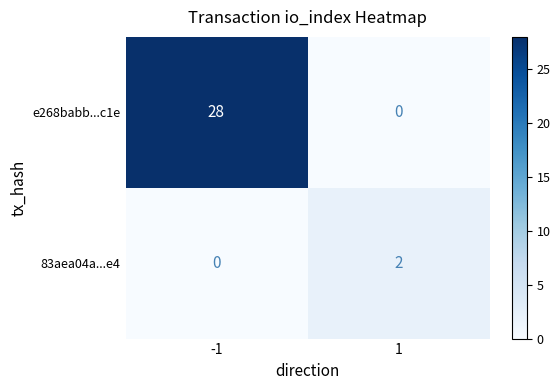

Which series has the largest range (max minus min)?

e268babb...c1e